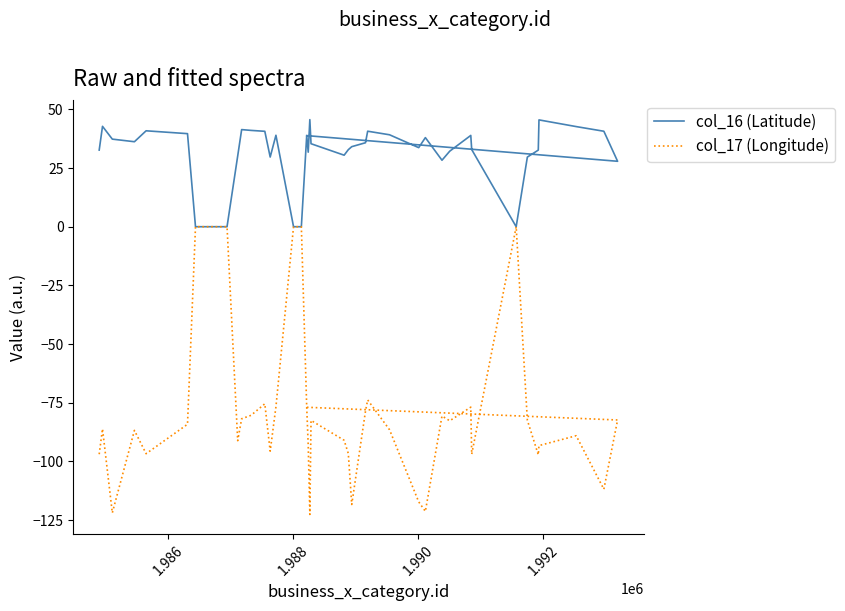

In col_17 (Longitude), how many points are higher than both neighbors (excluding endpoints)?

9